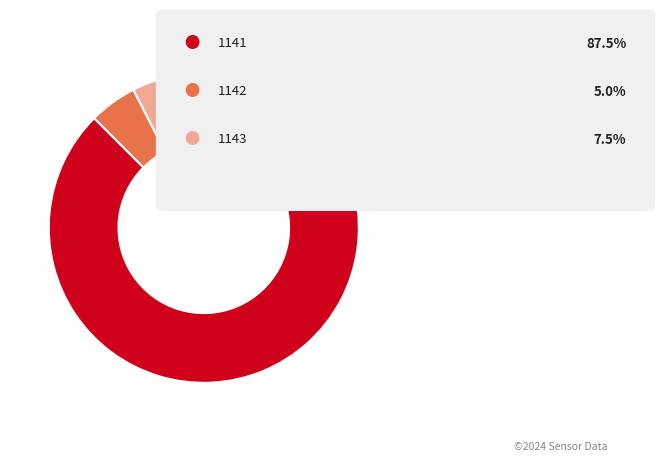

Is there any slice that represents more than half of the pie?

Yes